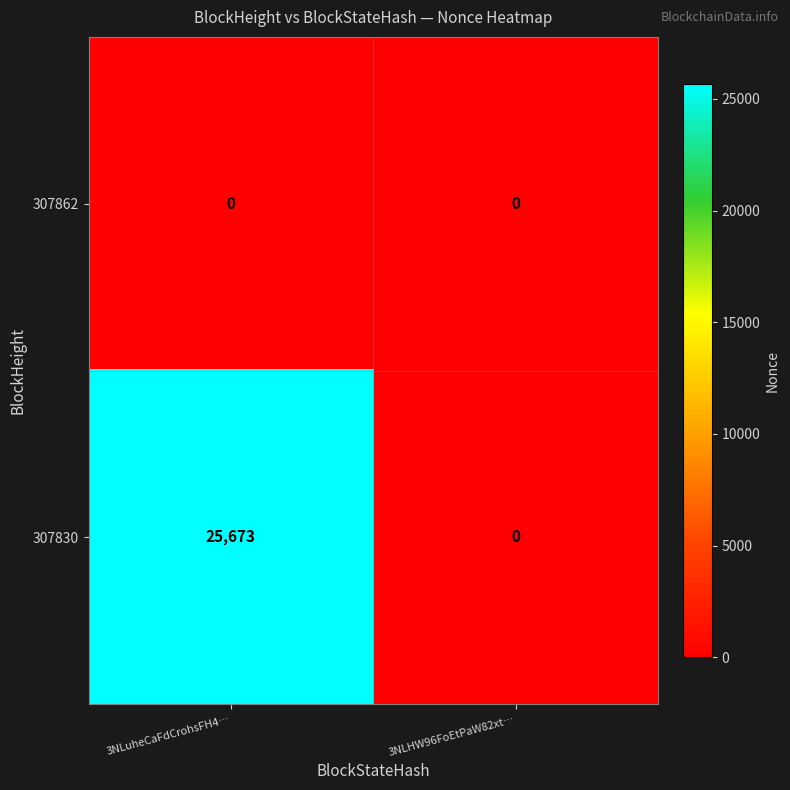

Read the 307830 value at 3NLuheCaFdCrohsFH4….

25673